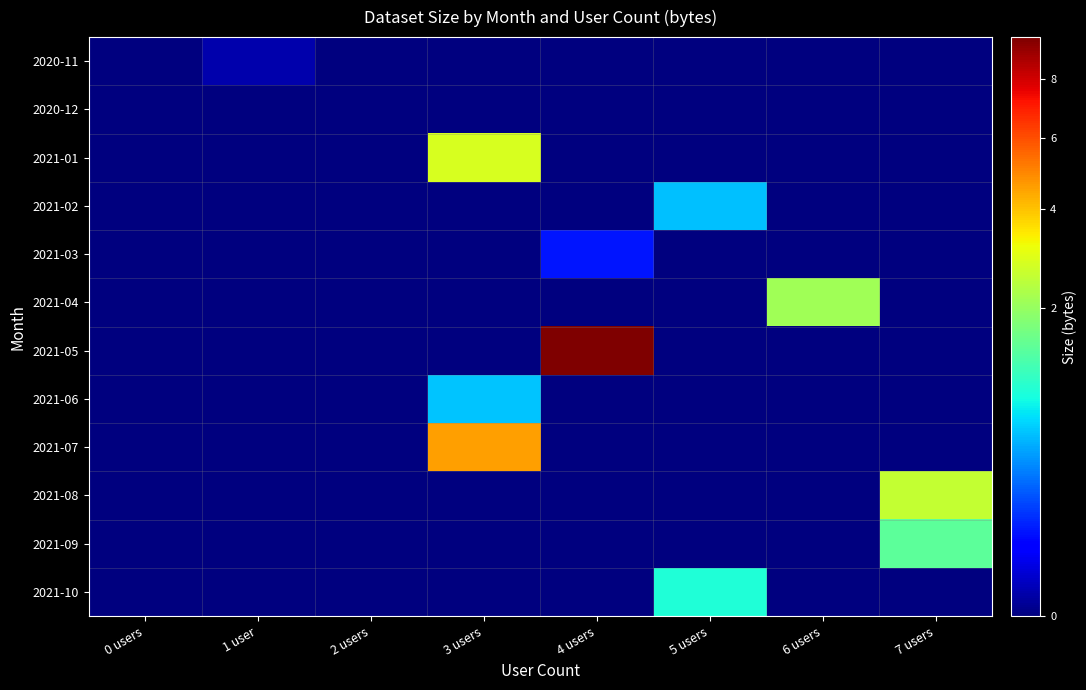

Which has a higher value, 7 users or 0 users?

7 users